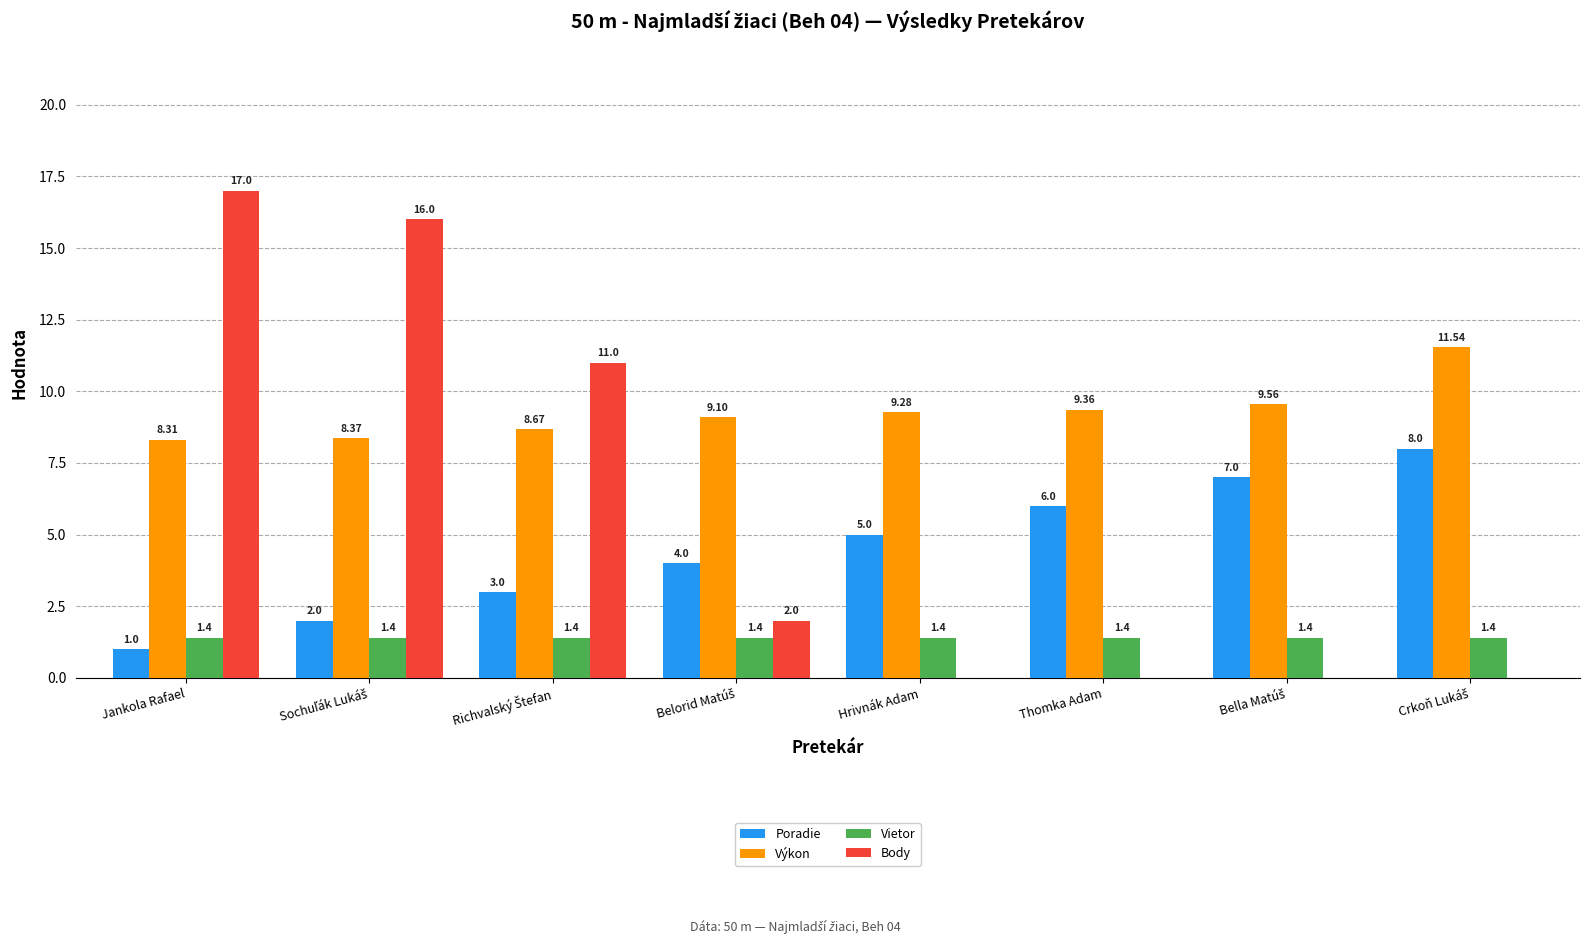

Which series has the largest total across all categories?

Výkon